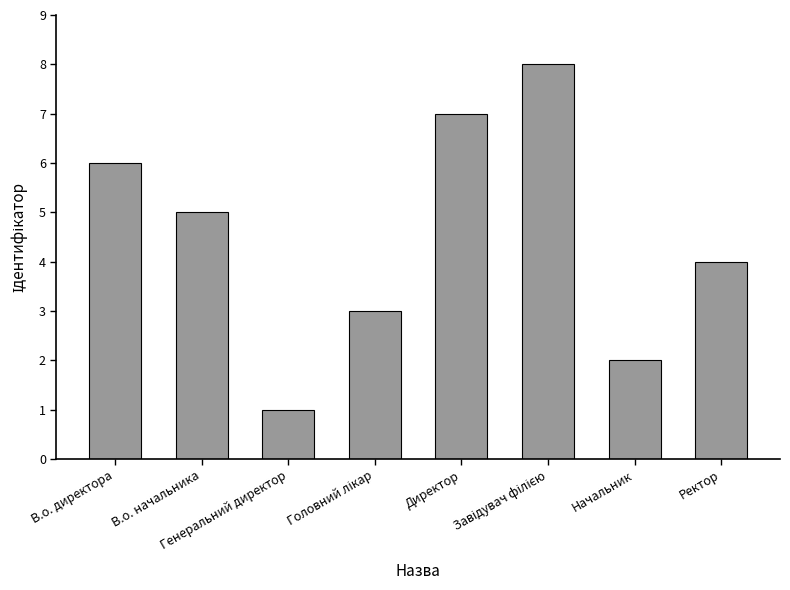

What is the greatest value displayed?

8